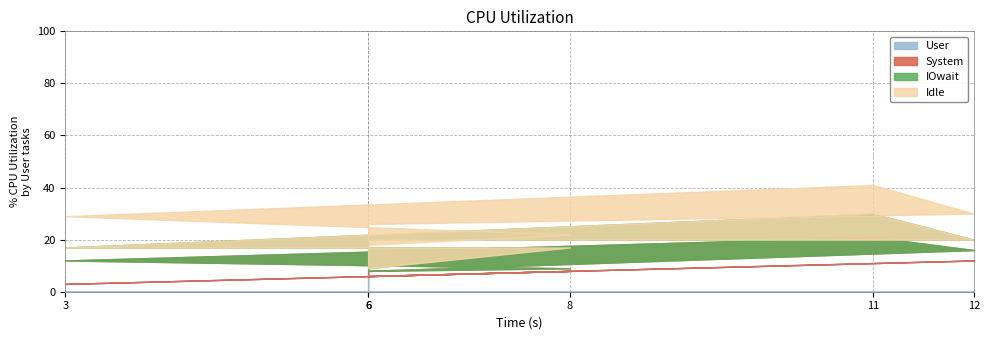

The value of IOwait at 3 is 3. True or false?

False